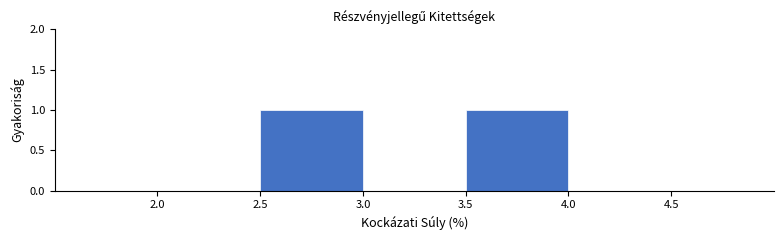

What is the height of the bar covering 3.5 to 4.0 on the x-axis? The values are not printed on the chart, so give them approximately, as read against the axis.

1